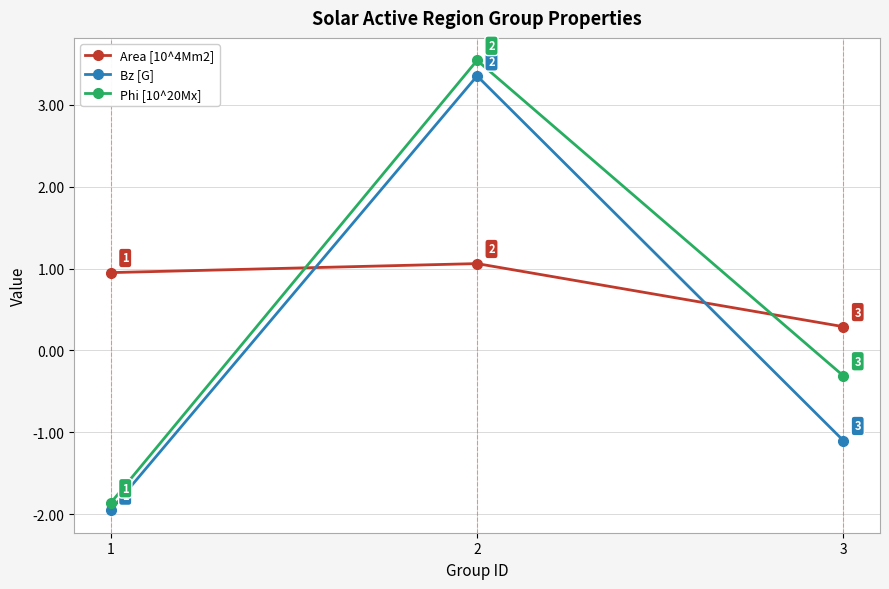

Which series has the widest spread of values?

Phi [10^20Mx]